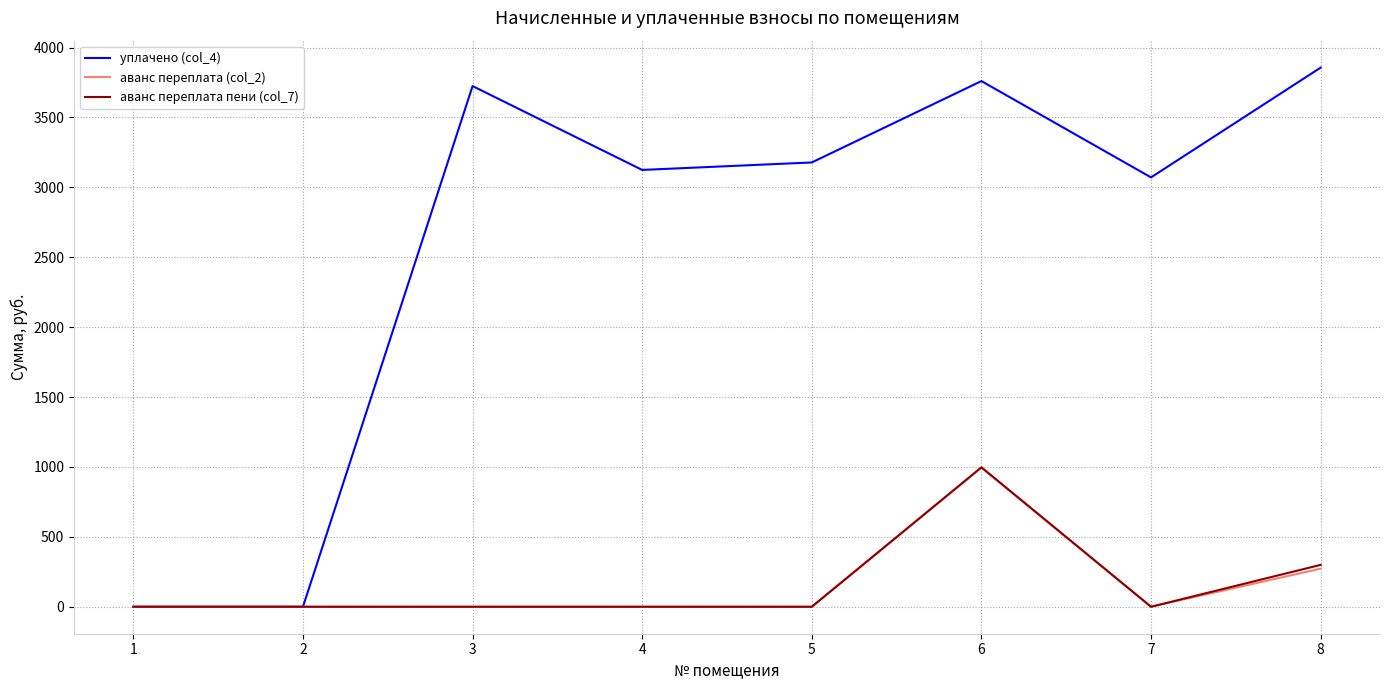

What is the greatest value displayed?

3856.2